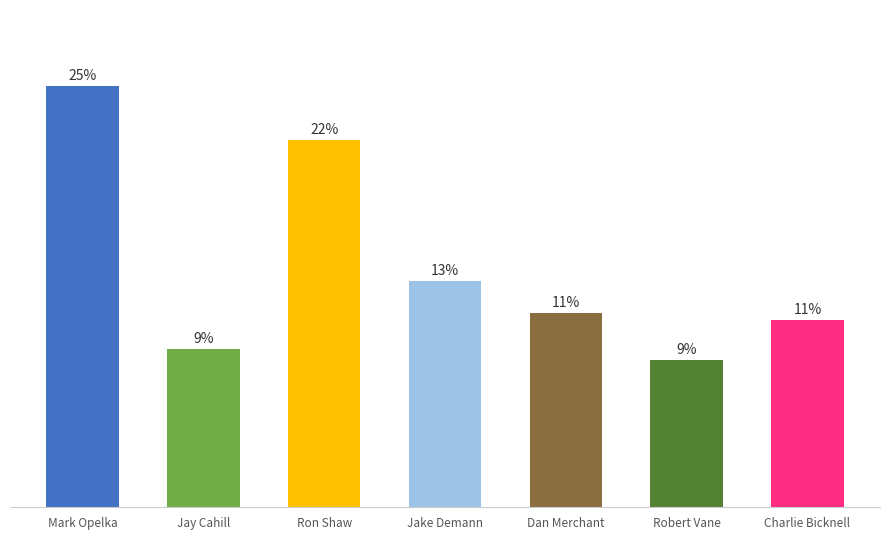

Which category has the lowest value across all series?

Robert Vane